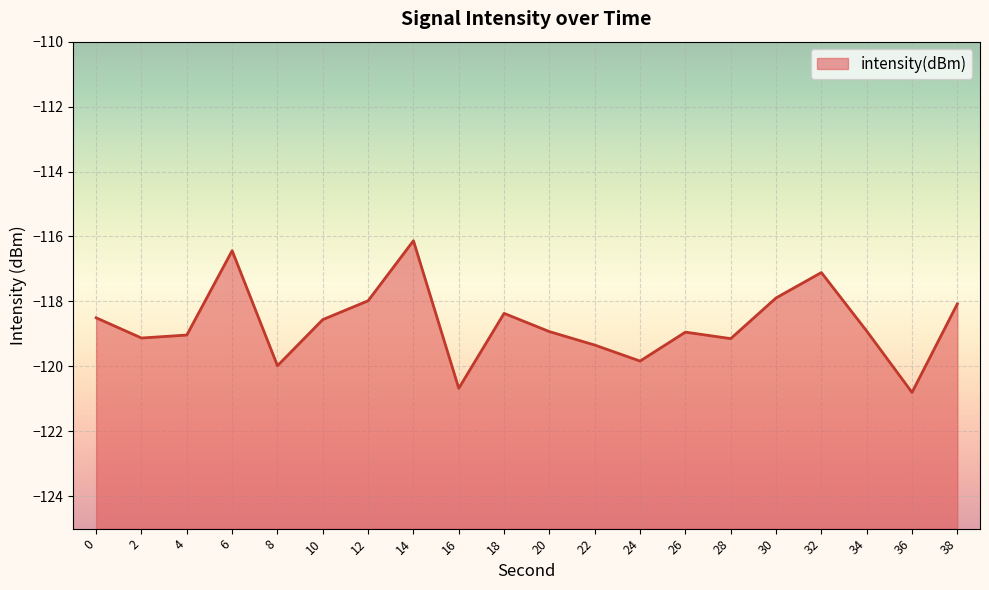

Reading left to right, extract all data points from this chart.

-118.5	-119.1	-119.0	-116.4	-120.0	-118.6	-118.0	-116.1	-120.7	-118.4	-118.9	-119.3	-119.8	-118.9	-119.1	-117.9	-117.1	-118.9	-120.8	-118.1